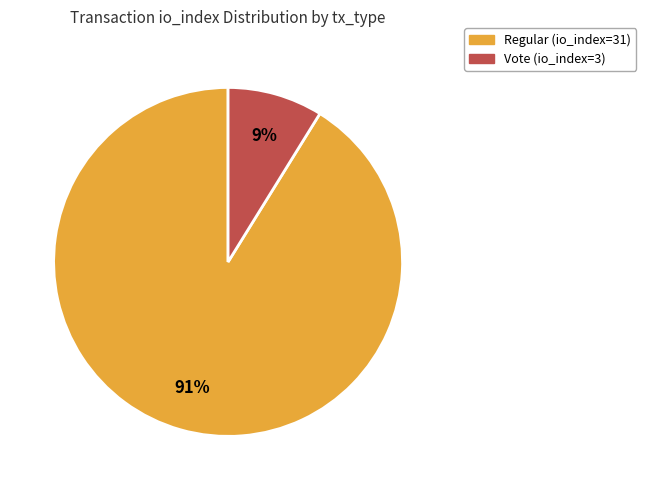

Rank the categories by value from highest to lowest.

Regular (io_index=31), Vote (io_index=3)